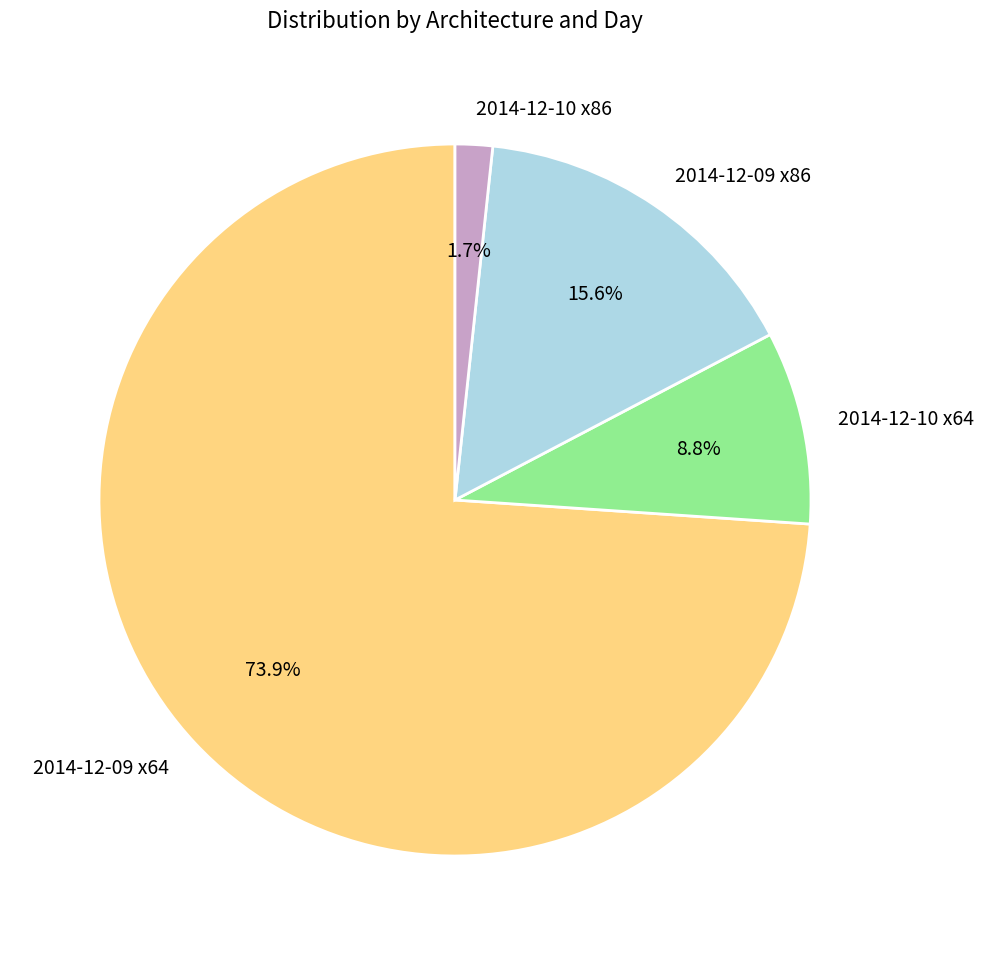

Rank the categories by value from lowest to highest.

2014-12-10 x86, 2014-12-10 x64, 2014-12-09 x86, 2014-12-09 x64